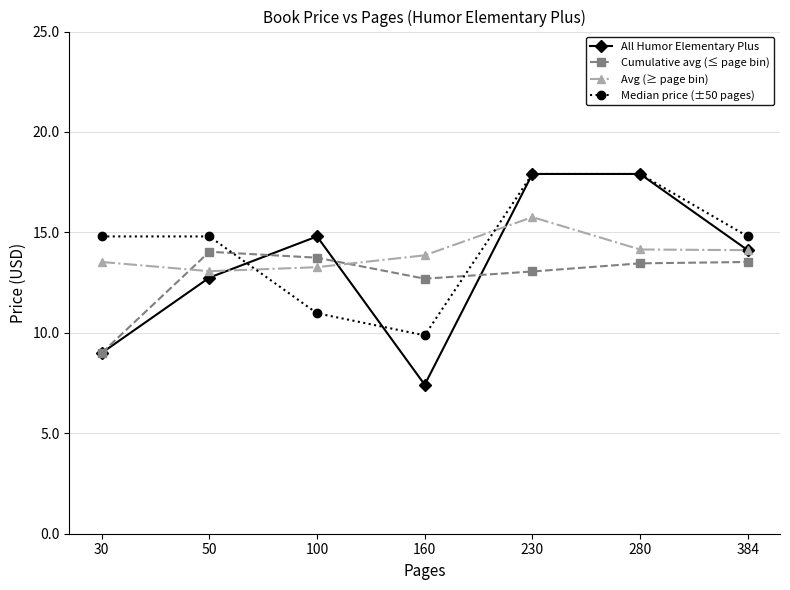

After their last crossing, which series has the higher values: Avg (≥ page bin) or Cumulative avg (≤ page bin)?

Avg (≥ page bin)